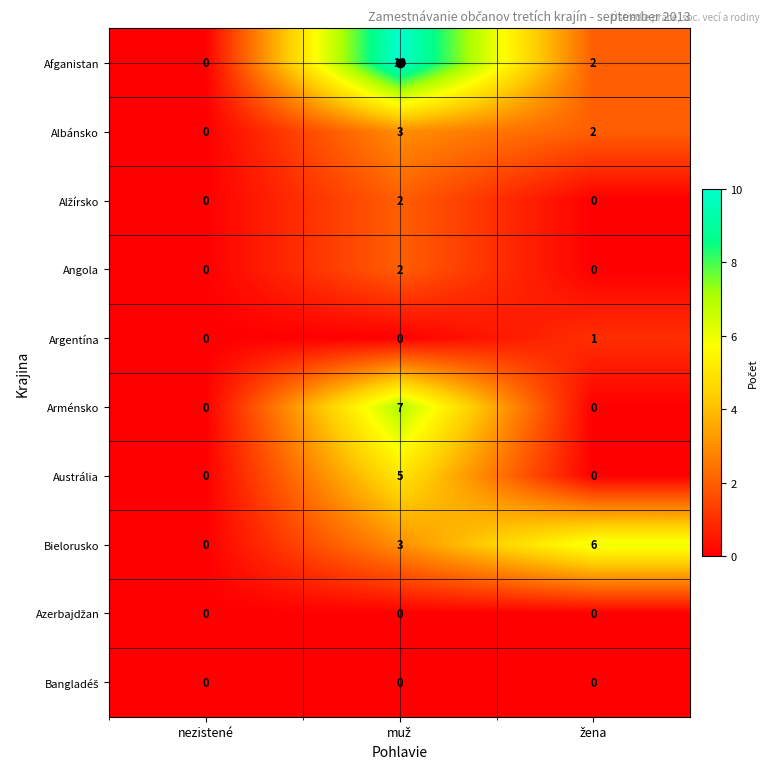

What is the sum of all Bielorusko values?

9